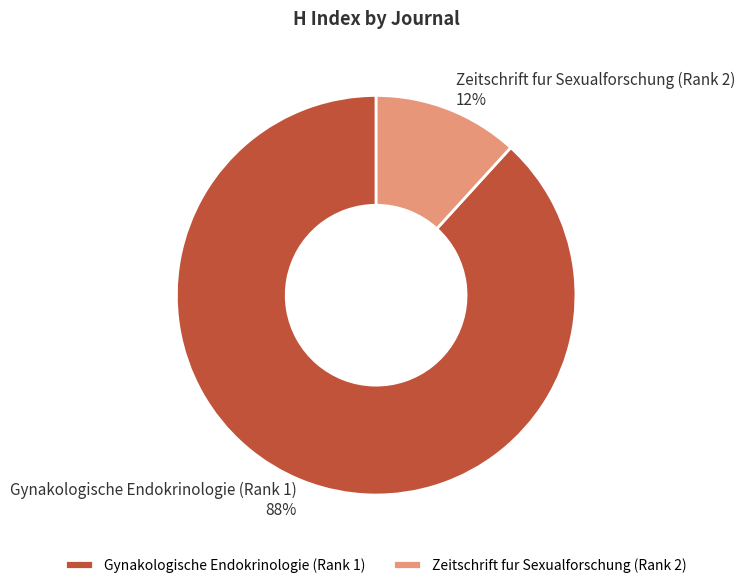

To the nearest percent, what is the difference between the largest and smallest slice percentages?

76%